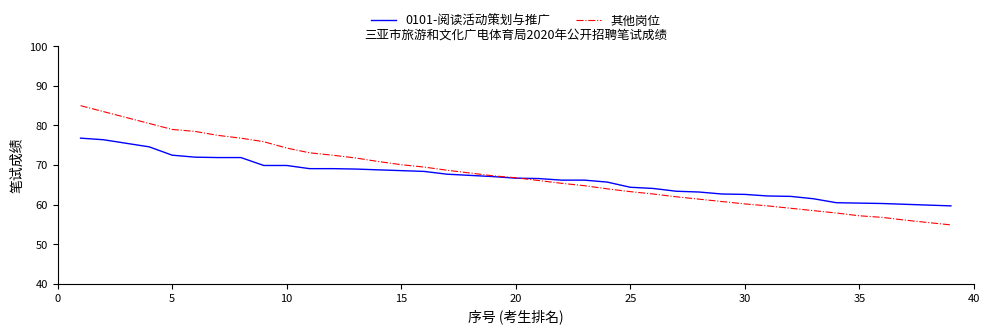

Which series has the largest range (max minus min)?

其他岗位